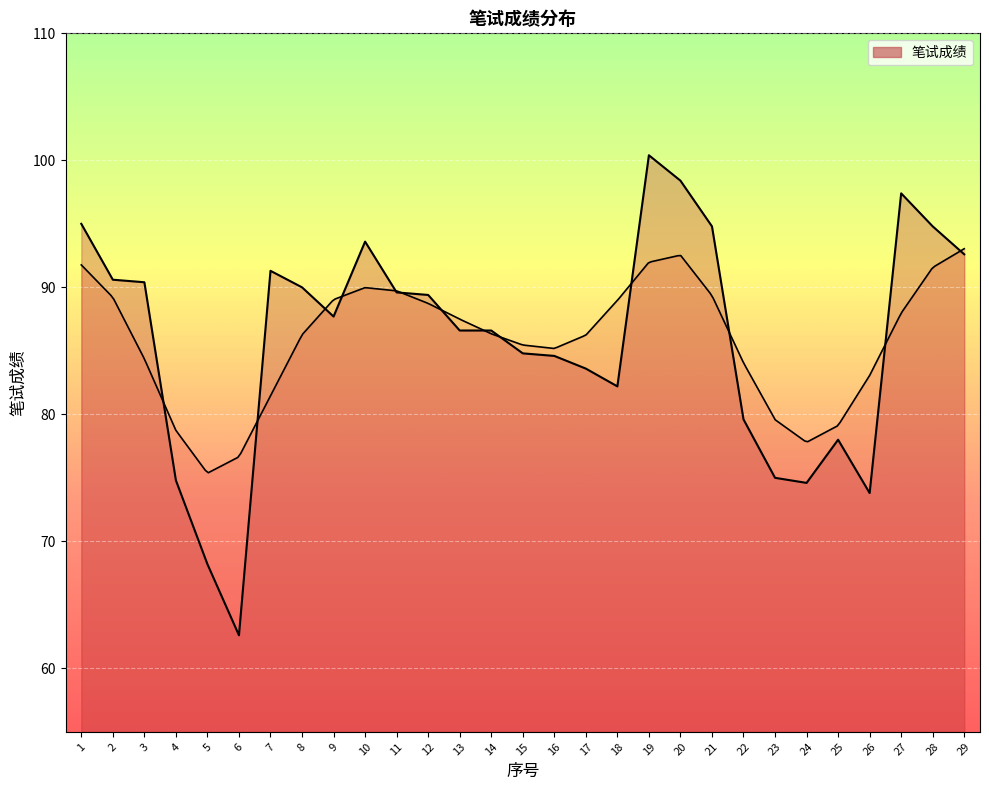

What is the change in value from 6 to 14?

+24.0